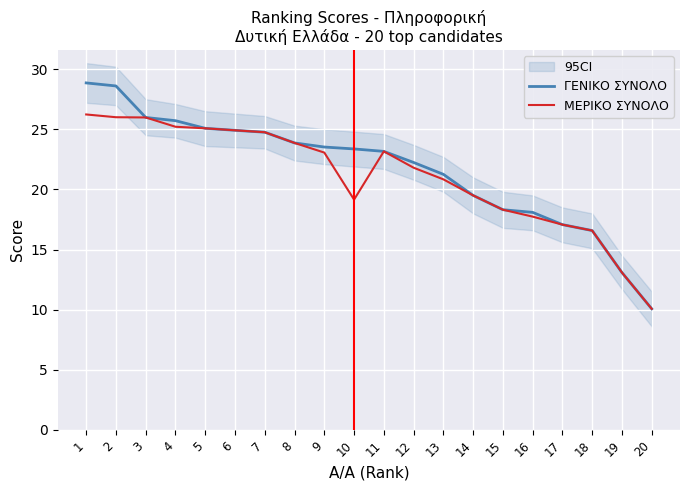

True or false: ΓΕΝΙΚΟ ΣΥΝΟΛΟ and ΜΕΡΙΚΟ ΣΥΝΟΛΟ cross at least once.

False